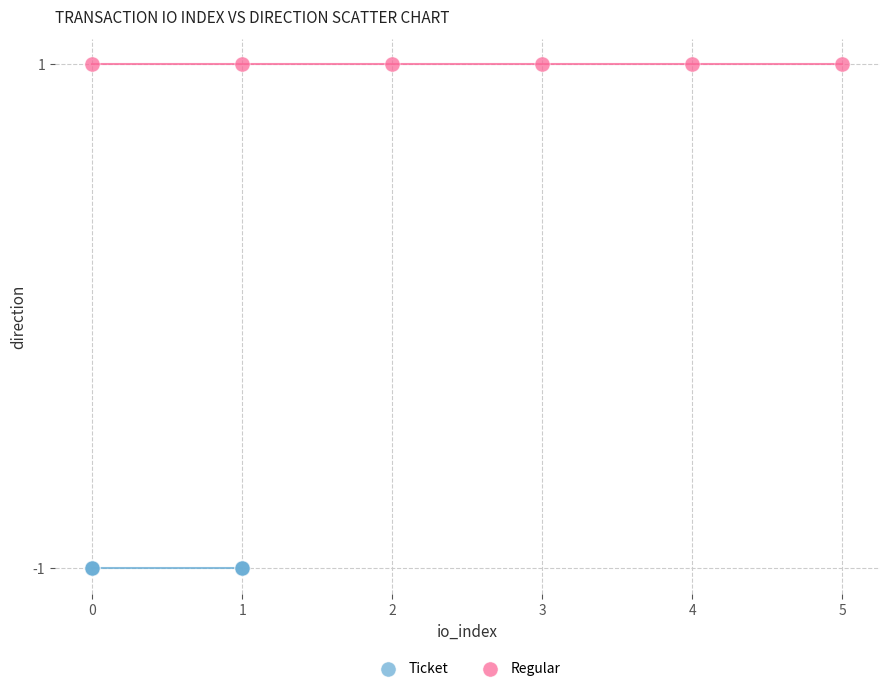

What are all the series names shown in the legend?

Ticket, Regular